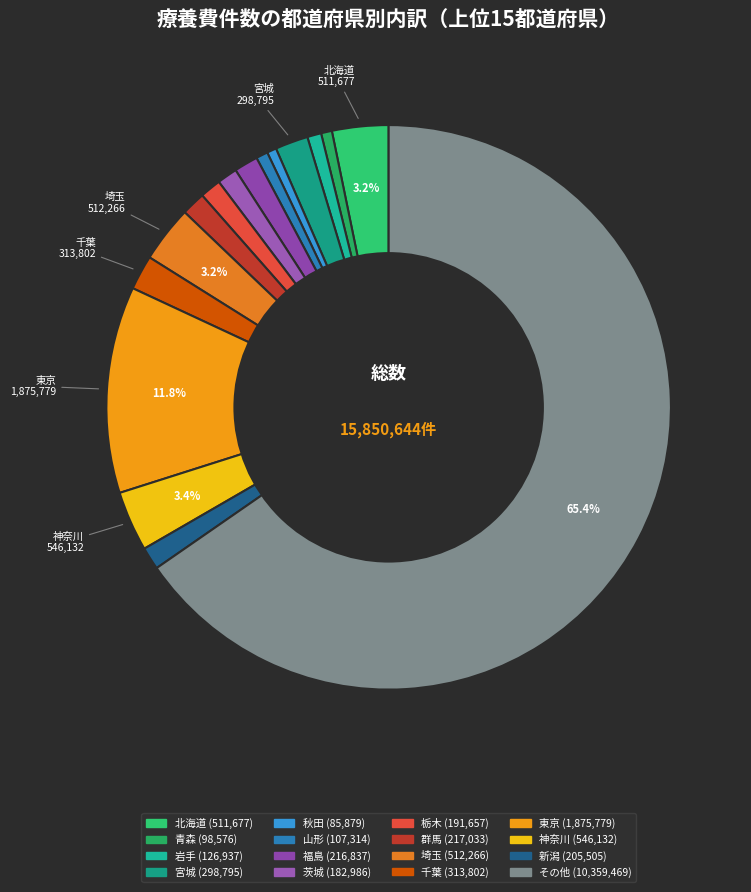

To the nearest percent, what is the difference between the largest and smallest slice percentages?

65%